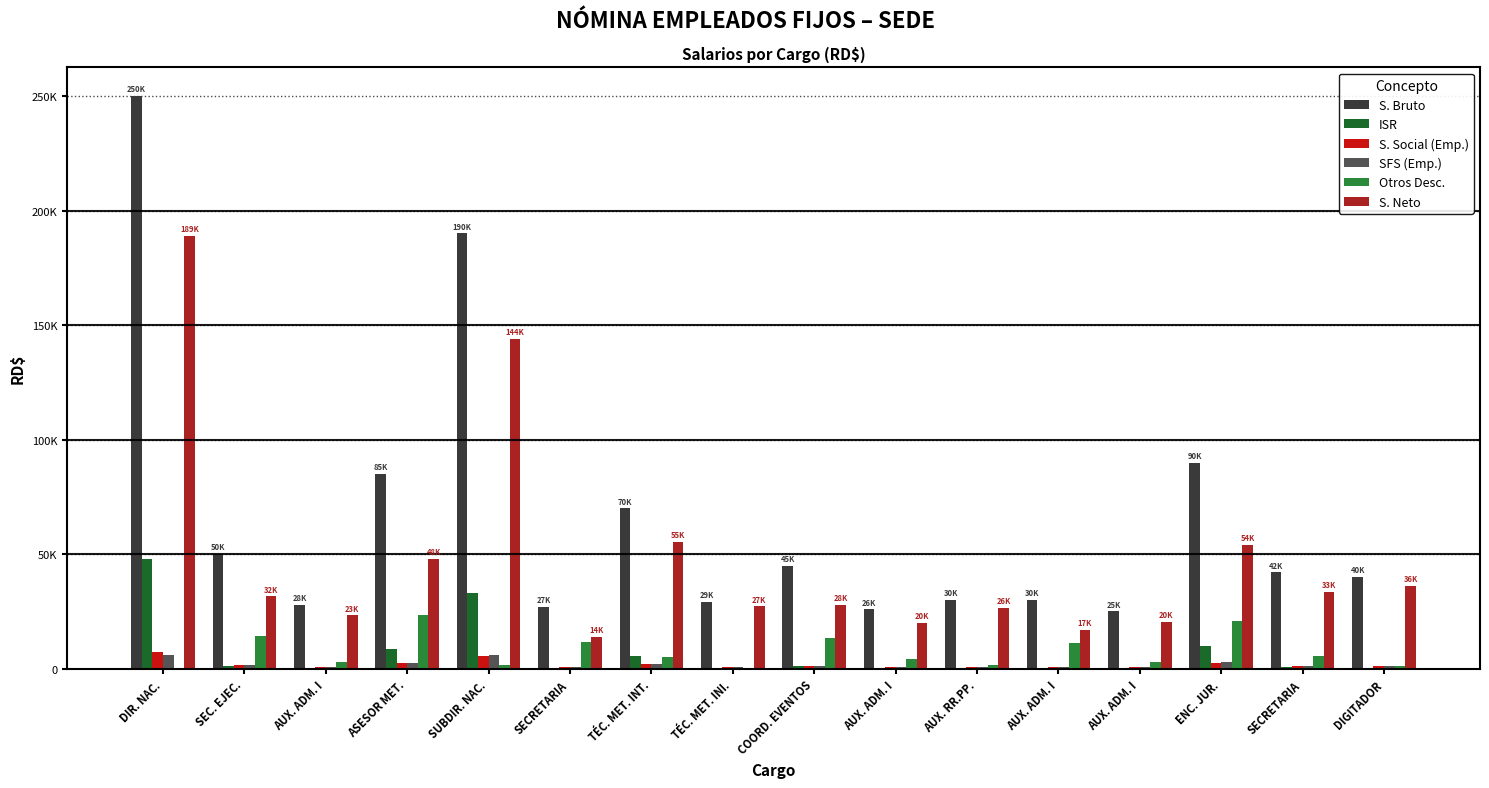

What is the label of the 8th bar from the left?

TÉC. MET. INI.